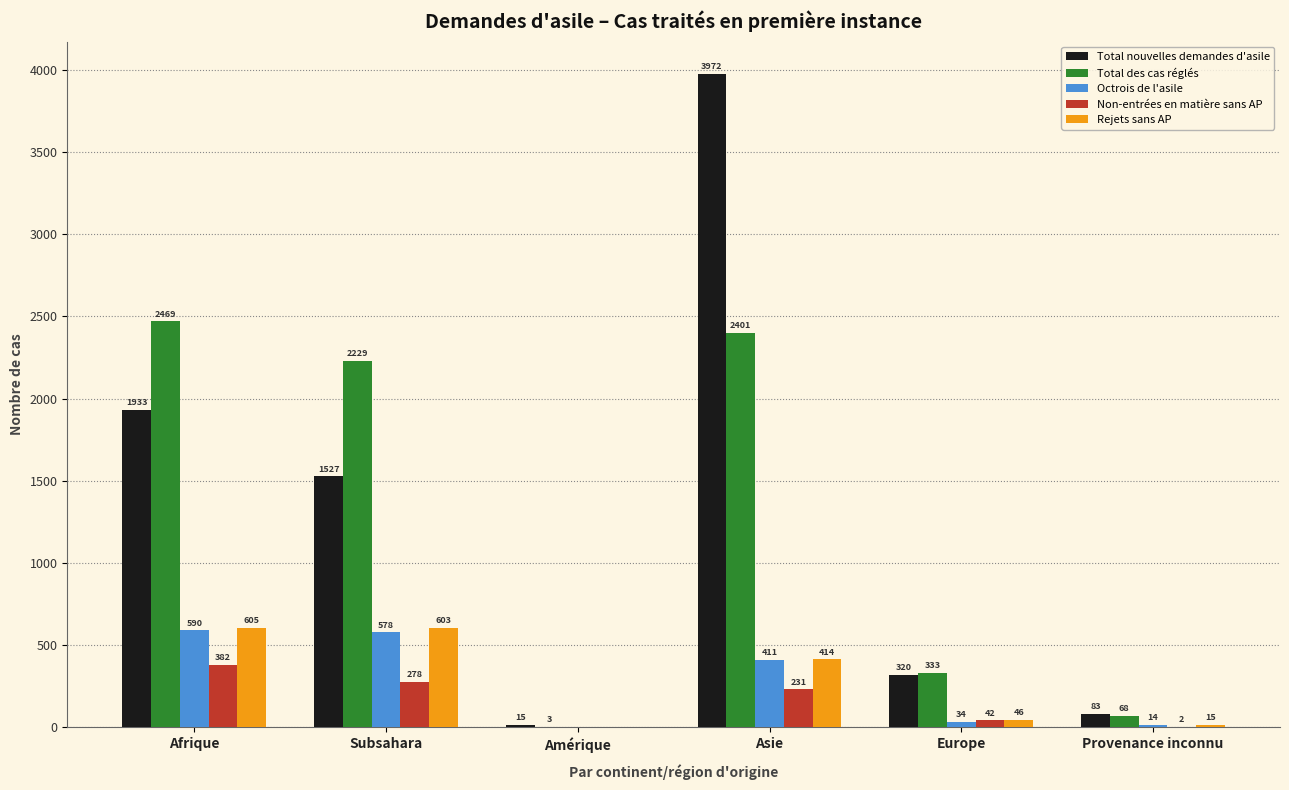

What is the sum of the Non-entrées en matière sans AP values at Provenance inconnu and Subsahara?

280